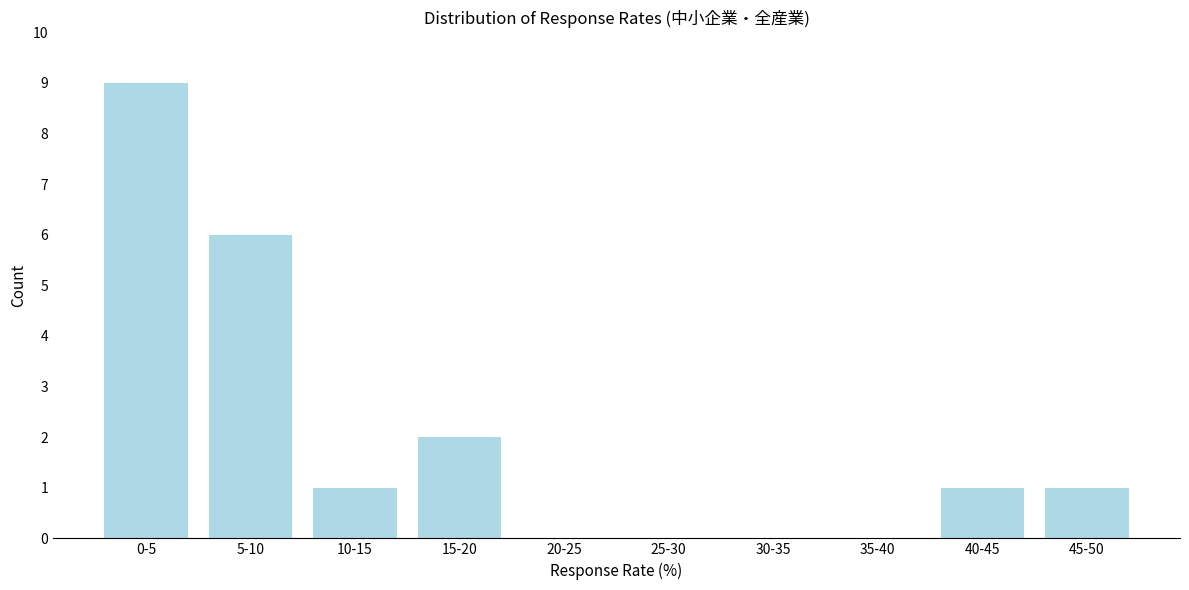

Reading right to left, transcribe all the data shown in this chart.

45-50=1	40-45=1	35-40=0	30-35=0	25-30=0	20-25=0	15-20=2	10-15=1	5-10=6	0-5=9